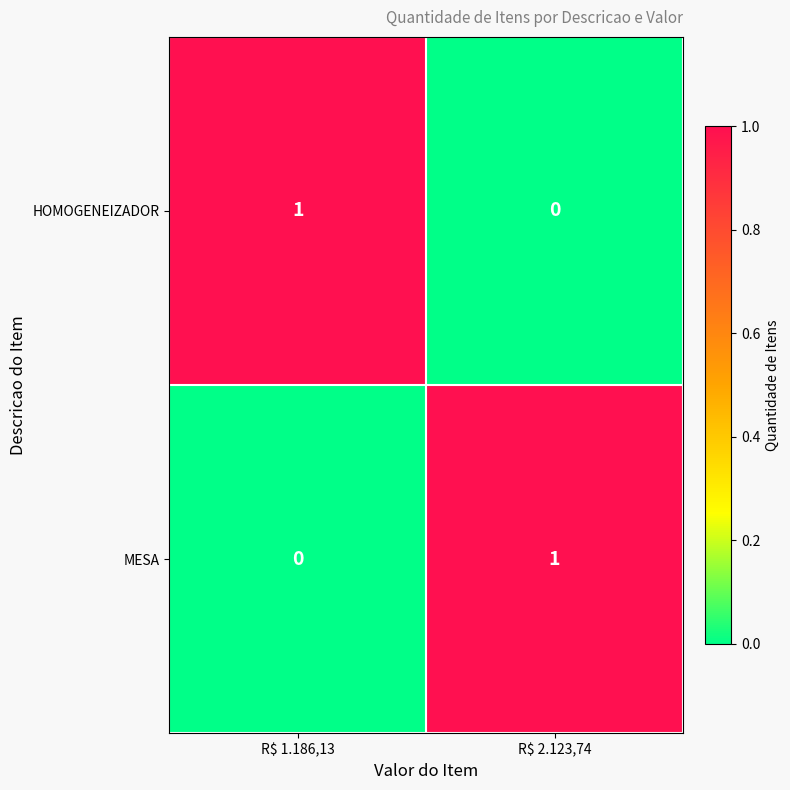

Reading left to right, what are all the values shown in this chart?

HOMOGENEIZADOR: 1	0
MESA: 0	1